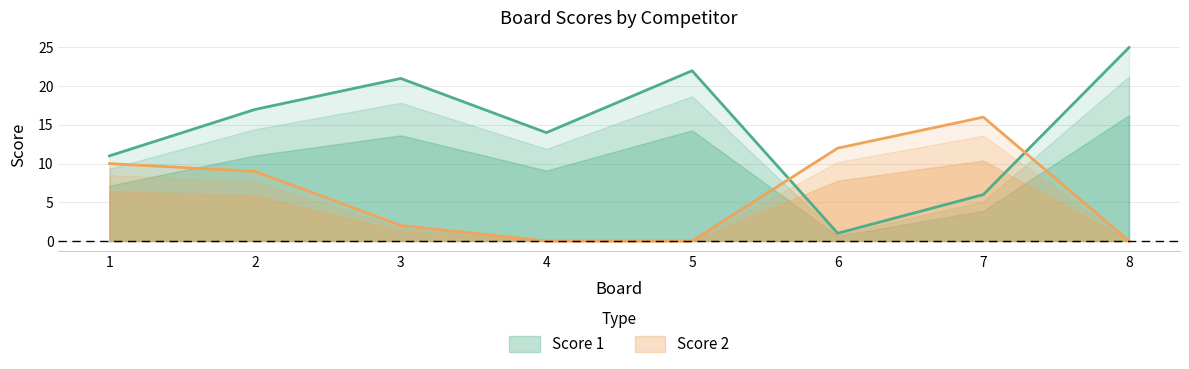

Between which two adjacent categories do Score 1 and Score 2 first intersect?

5 and 6